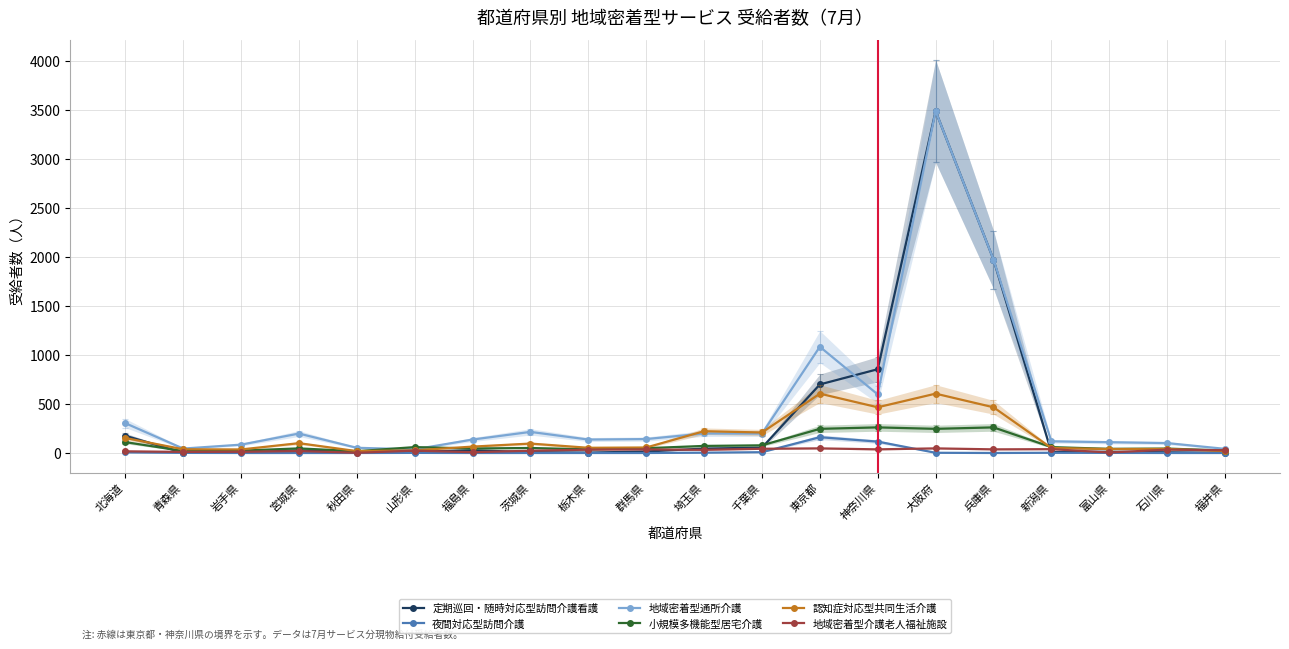

How many interior local valleys does the 地域密着型介護老人福祉施設 series have?

7